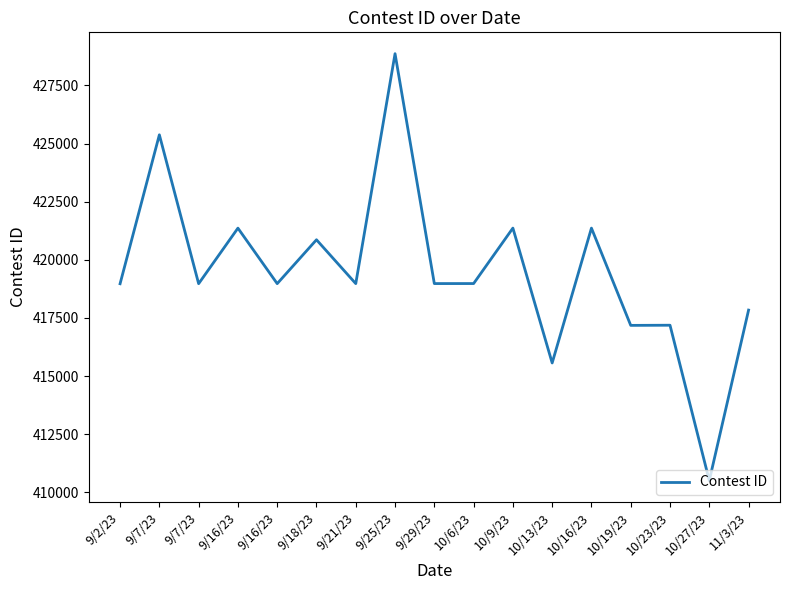

What is the change in value from 9/25/23 to 10/9/23?

-7501